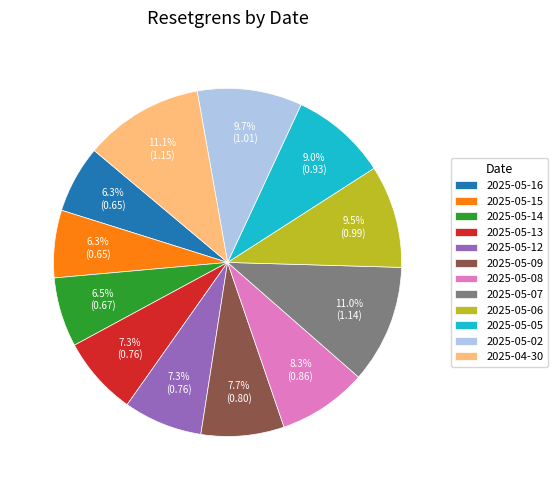

Between 2025-05-16 and 2025-05-07, which is larger?

2025-05-07